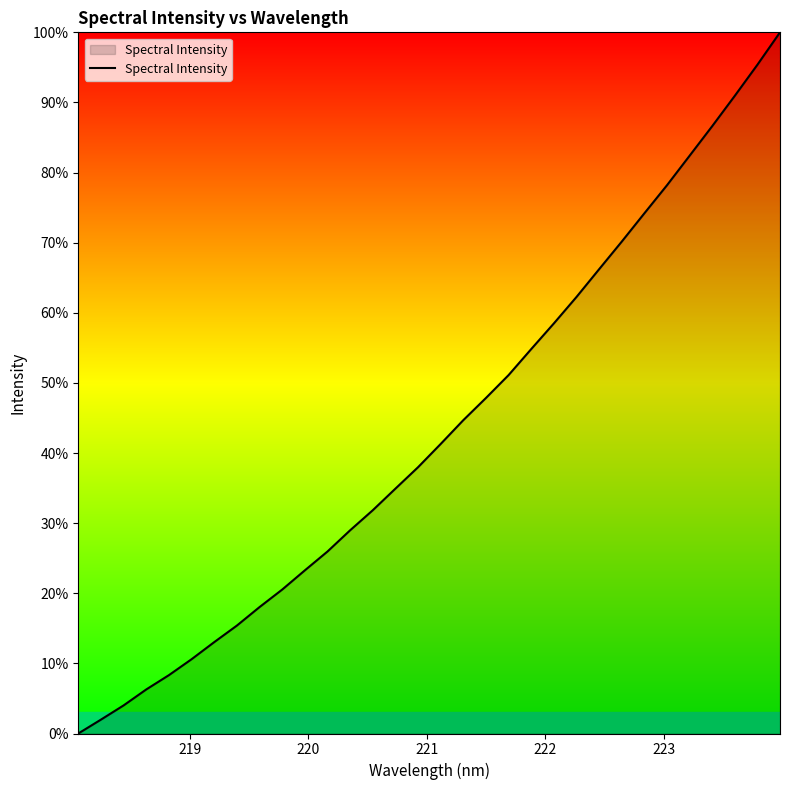

What is the greatest value displayed?

100.0